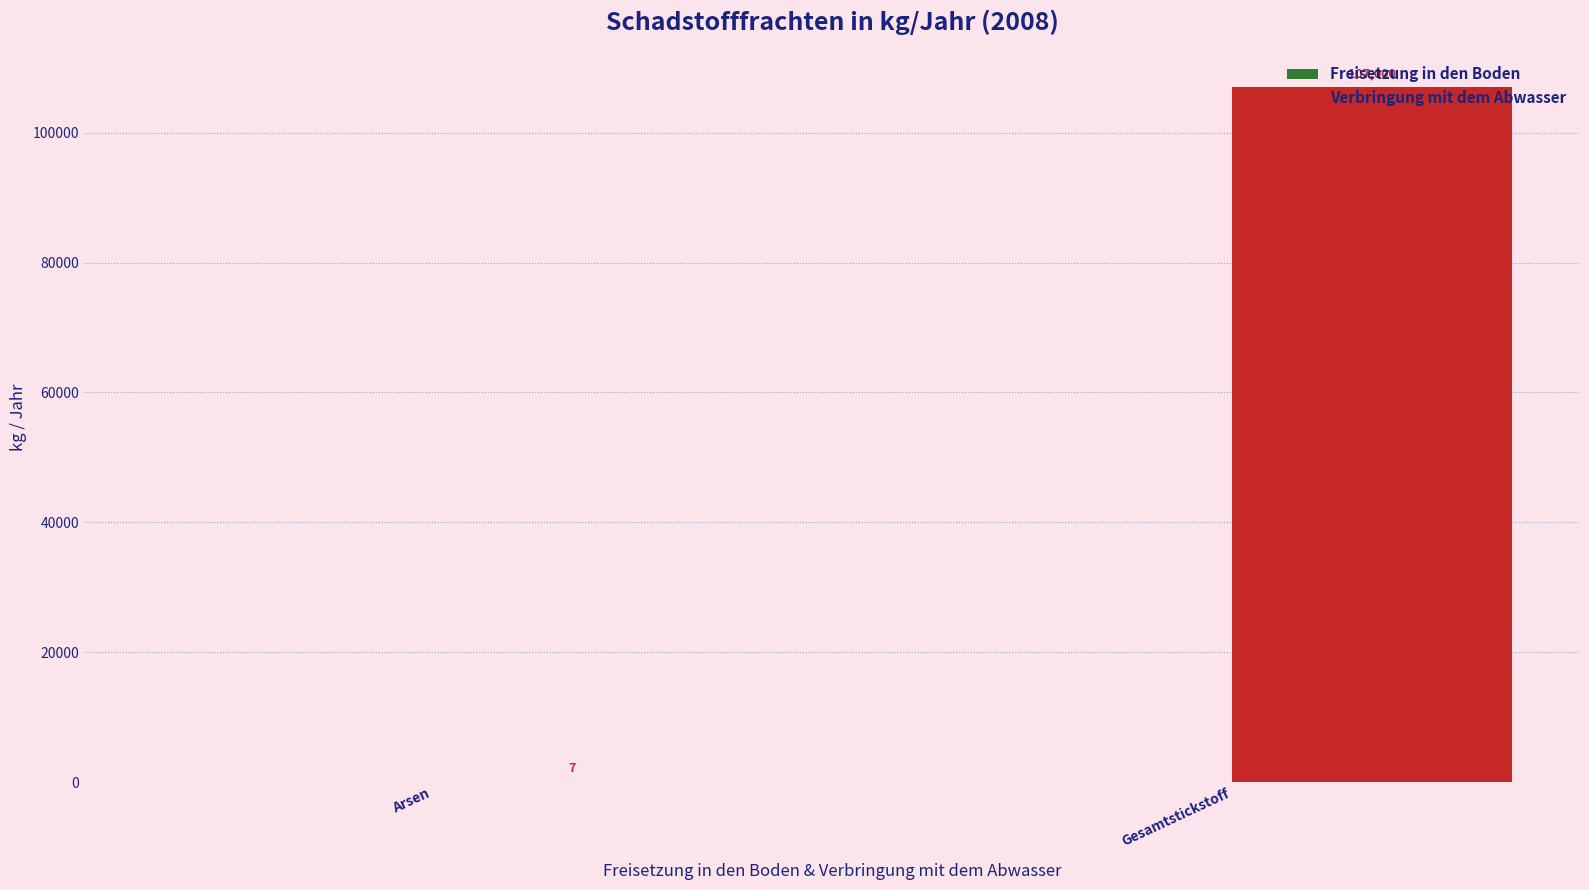

Between Gesamtstickstoff and Arsen, which is larger?

Gesamtstickstoff